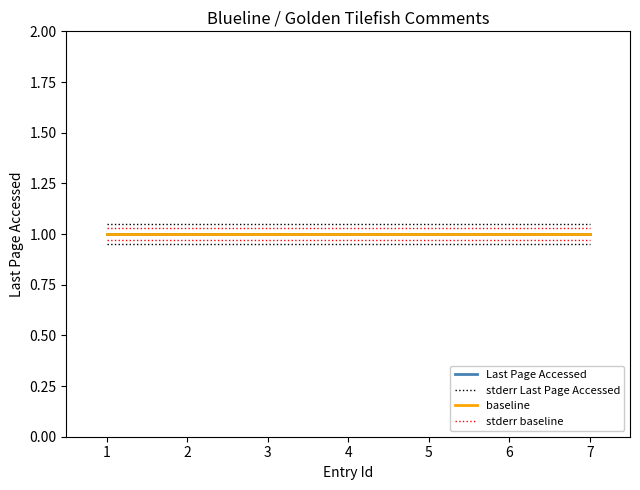

Which series has the widest spread of values?

Last Page Accessed